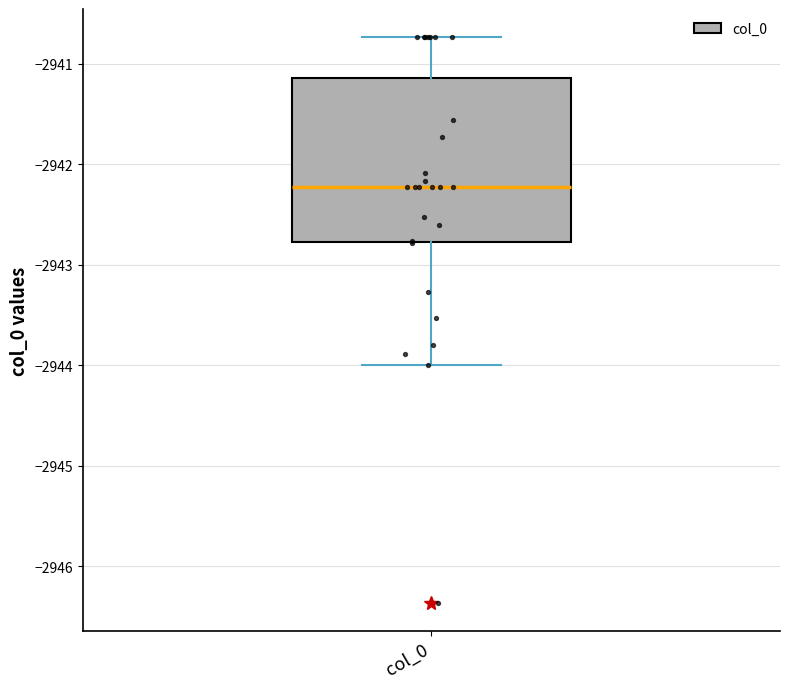

Read this box plot against the y-axis: the position of the median line, the range covered by the box, and the ends of both whiskers. The values are not printed on the chart, so give them approximately, as read against the axis.

median -2942.2, box -2942.8 to -2941.1, whiskers -2944.0 to -2940.7